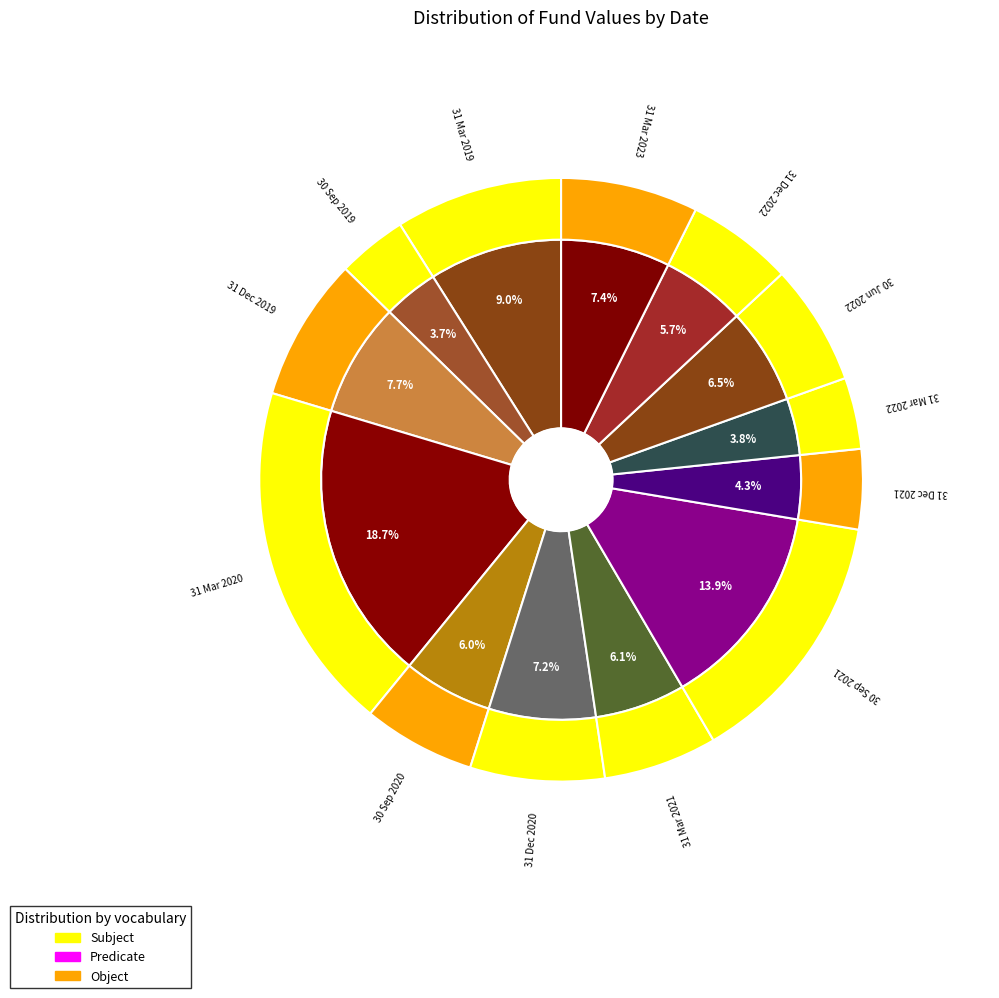

What is the largest slice in the pie chart?

31 Mar 2020